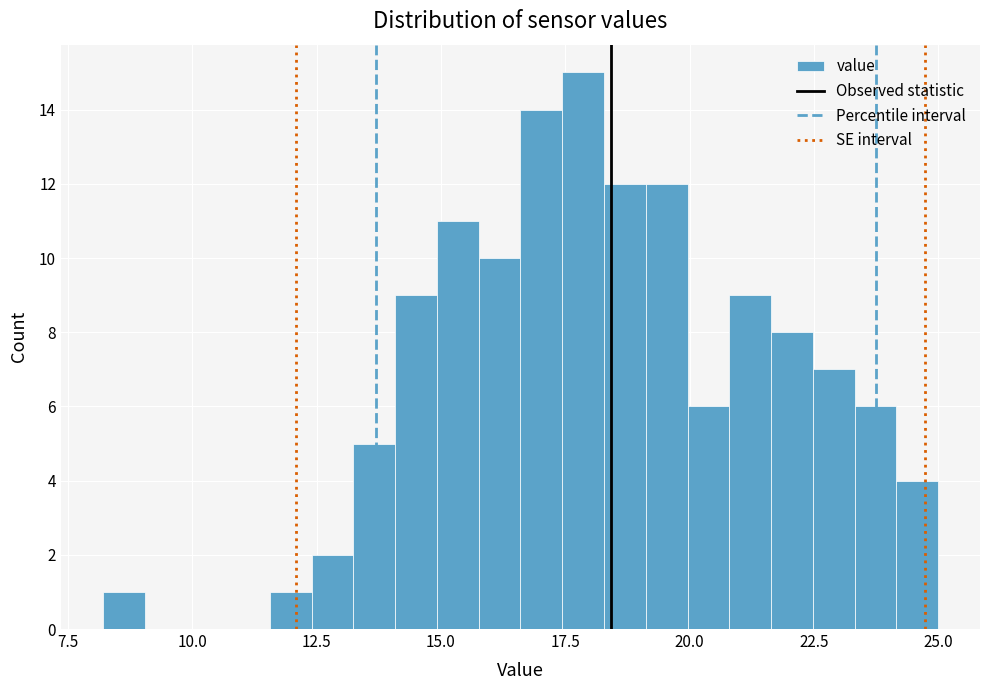

Around what value on the x-axis is the tallest bar? Give the approximate position of its centre, as read against the axis.

18.0